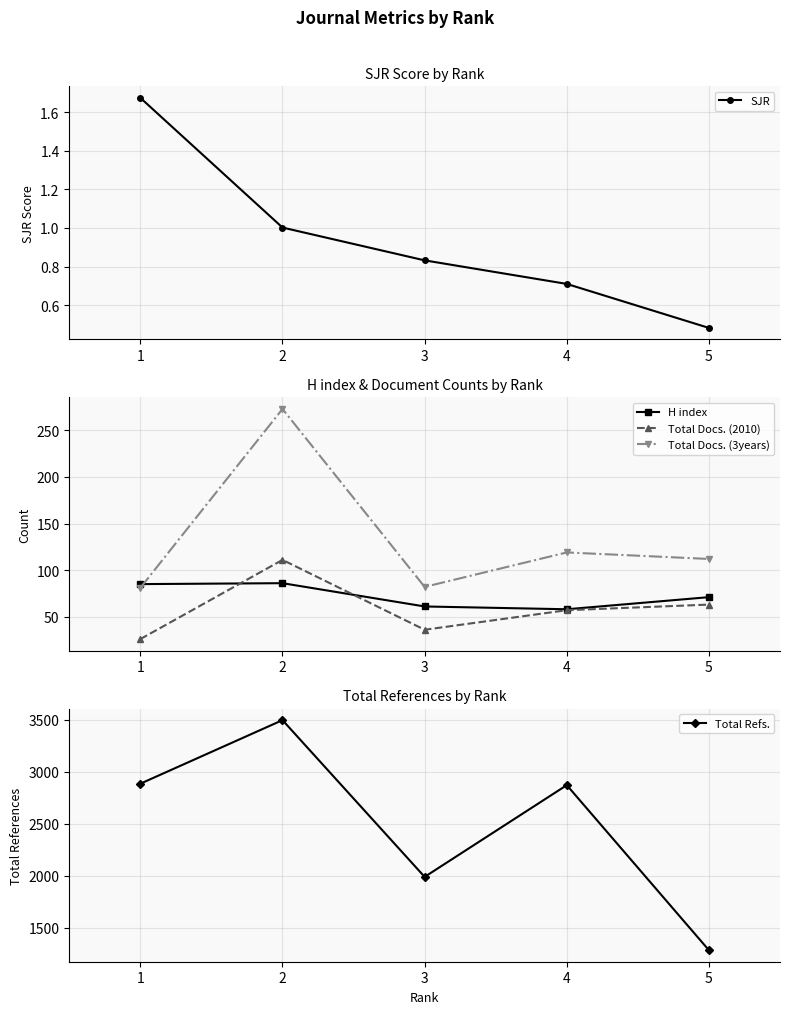

What are all the series names shown in the legend?

SJR, H index, Total Docs. (2010), Total Docs. (3years), Total Refs.